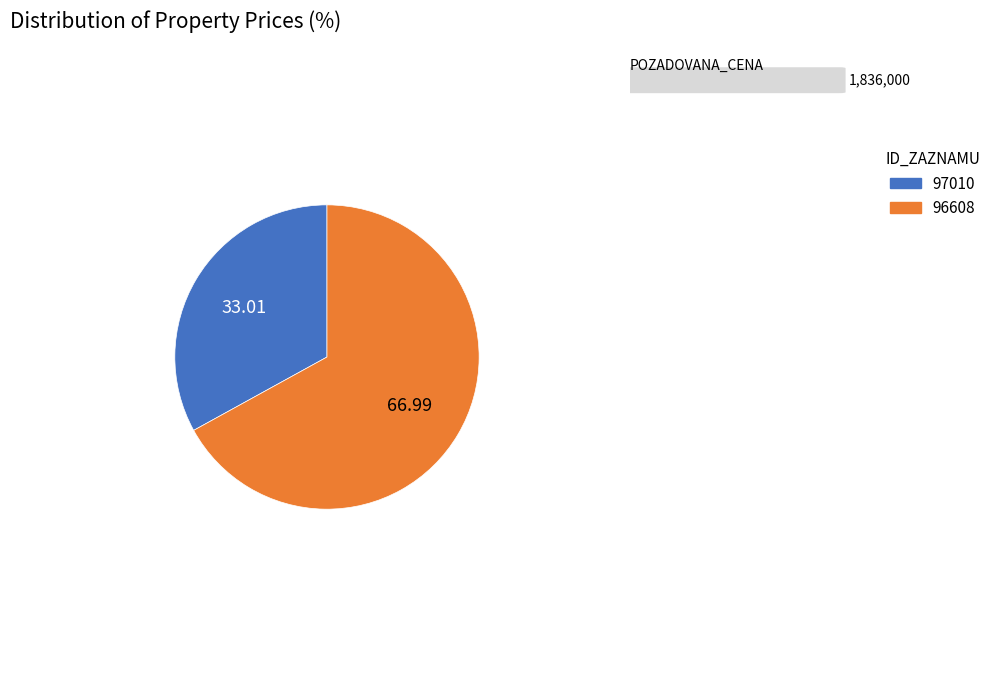

Which slice represents more than half of the pie?

96608